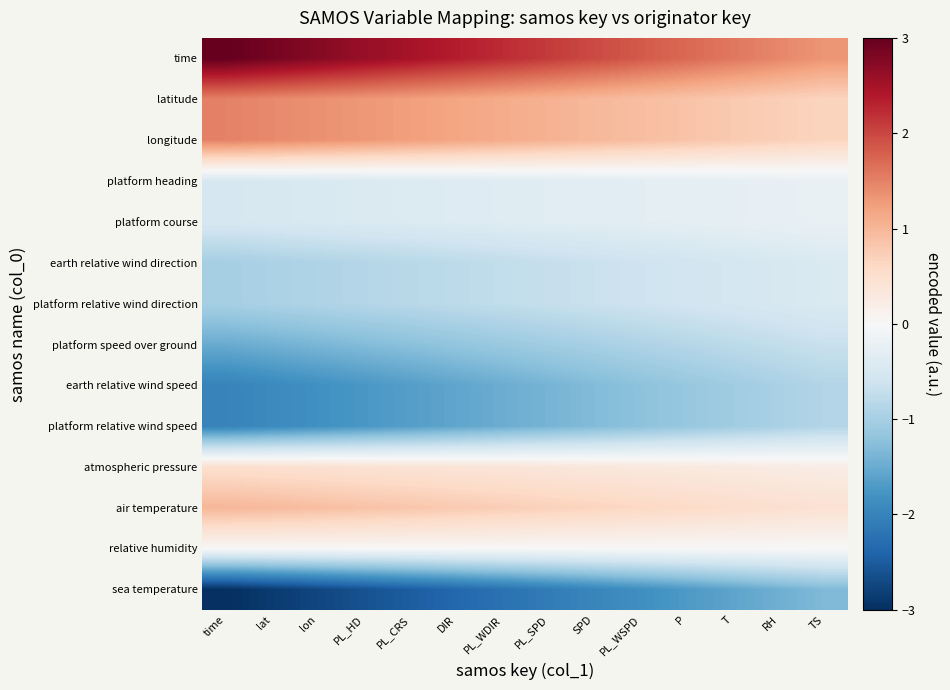

Reading left to right, what are all the values shown in this chart?

time: time=3.0	lat=2.9	lon=2.7	PL_HD=2.6	PL_CRS=2.5	DIR=2.4	PL_WDIR=2.2	PL_SPD=2.1	SPD=2.0	PL_WSPD=1.8	P=1.7	T=1.6	RH=1.5	TS=1.3
latitude: time=1.5	lat=1.4	lon=1.4	PL_HD=1.3	PL_CRS=1.2	DIR=1.2	PL_WDIR=1.1	PL_SPD=1.0	SPD=1.0	PL_WSPD=0.9	P=0.9	T=0.8	RH=0.7	TS=0.7
longitude: time=1.5	lat=1.4	lon=1.4	PL_HD=1.3	PL_CRS=1.2	DIR=1.2	PL_WDIR=1.1	PL_SPD=1.0	SPD=1.0	PL_WSPD=0.9	P=0.9	T=0.8	RH=0.7	TS=0.7
platform heading: time=-0.5	lat=-0.5	lon=-0.5	PL_HD=-0.4	PL_CRS=-0.4	DIR=-0.4	PL_WDIR=-0.4	PL_SPD=-0.3	SPD=-0.3	PL_WSPD=-0.3	P=-0.3	T=-0.3	RH=-0.2	TS=-0.2
platform course: time=-0.5	lat=-0.5	lon=-0.5	PL_HD=-0.4	PL_CRS=-0.4	DIR=-0.4	PL_WDIR=-0.4	PL_SPD=-0.3	SPD=-0.3	PL_WSPD=-0.3	P=-0.3	T=-0.3	RH=-0.2	TS=-0.2
earth relative wind direction: time=-1.0	lat=-1.0	lon=-0.9	PL_HD=-0.9	PL_CRS=-0.8	DIR=-0.8	PL_WDIR=-0.7	PL_SPD=-0.7	SPD=-0.7	PL_WSPD=-0.6	P=-0.6	T=-0.5	RH=-0.5	TS=-0.4
platform relative wind direction: time=-1.0	lat=-1.0	lon=-0.9	PL_HD=-0.9	PL_CRS=-0.8	DIR=-0.8	PL_WDIR=-0.7	PL_SPD=-0.7	SPD=-0.7	PL_WSPD=-0.6	P=-0.6	T=-0.5	RH=-0.5	TS=-0.4
platform speed over ground: time=-1.5	lat=-1.4	lon=-1.4	PL_HD=-1.3	PL_CRS=-1.2	DIR=-1.2	PL_WDIR=-1.1	PL_SPD=-1.0	SPD=-1.0	PL_WSPD=-0.9	P=-0.9	T=-0.8	RH=-0.7	TS=-0.7
earth relative wind speed: time=-2.0	lat=-1.9	lon=-1.8	PL_HD=-1.7	PL_CRS=-1.7	DIR=-1.6	PL_WDIR=-1.5	PL_SPD=-1.4	SPD=-1.3	PL_WSPD=-1.2	P=-1.1	T=-1.1	RH=-1.0	TS=-0.9
platform relative wind speed: time=-2.0	lat=-1.9	lon=-1.8	PL_HD=-1.7	PL_CRS=-1.7	DIR=-1.6	PL_WDIR=-1.5	PL_SPD=-1.4	SPD=-1.3	PL_WSPD=-1.2	P=-1.1	T=-1.1	RH=-1.0	TS=-0.9
atmospheric pressure: time=0.5	lat=0.5	lon=0.5	PL_HD=0.4	PL_CRS=0.4	DIR=0.4	PL_WDIR=0.4	PL_SPD=0.3	SPD=0.3	PL_WSPD=0.3	P=0.3	T=0.3	RH=0.2	TS=0.2
air temperature: time=1.0	lat=1.0	lon=0.9	PL_HD=0.9	PL_CRS=0.8	DIR=0.8	PL_WDIR=0.7	PL_SPD=0.7	SPD=0.7	PL_WSPD=0.6	P=0.6	T=0.5	RH=0.5	TS=0.4
relative humidity: time=0.0	lat=0.0	lon=0.0	PL_HD=0.0	PL_CRS=0.0	DIR=0.0	PL_WDIR=0.0	PL_SPD=0.0	SPD=0.0	PL_WSPD=0.0	P=0.0	T=0.0	RH=0.0	TS=0.0
sea temperature: time=-3.0	lat=-2.9	lon=-2.7	PL_HD=-2.6	PL_CRS=-2.5	DIR=-2.4	PL_WDIR=-2.2	PL_SPD=-2.1	SPD=-2.0	PL_WSPD=-1.8	P=-1.7	T=-1.6	RH=-1.5	TS=-1.3